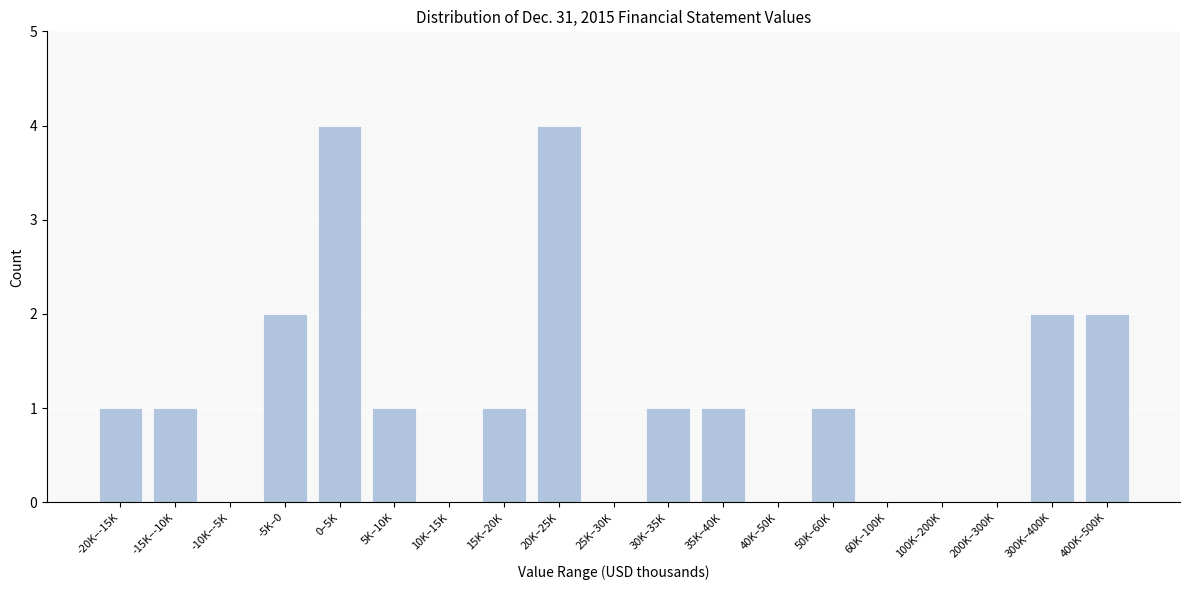

Reading right to left, list all the values displayed in this chart.

400K–500K=2	300K–400K=2	200K–300K=0	100K–200K=0	60K–100K=0	50K–60K=1	40K–50K=0	35K–40K=1	30K–35K=1	25K–30K=0	20K–25K=4	15K–20K=1	10K–15K=0	5K–10K=1	0–5K=4	-5K–0=2	-10K–-5K=0	-15K–-10K=1	-20K–-15K=1